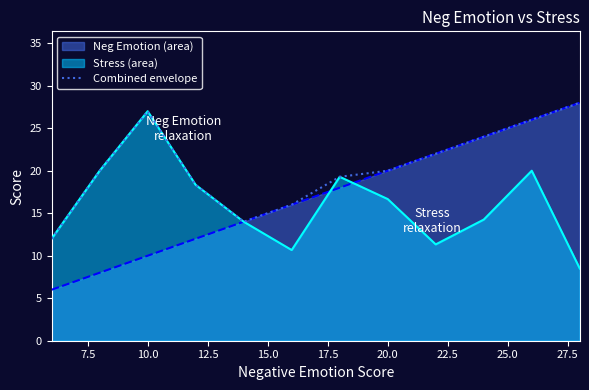

List the series in order of their overall mean, highest first.

Combined envelope, Neg Emotion (area), Stress (area)